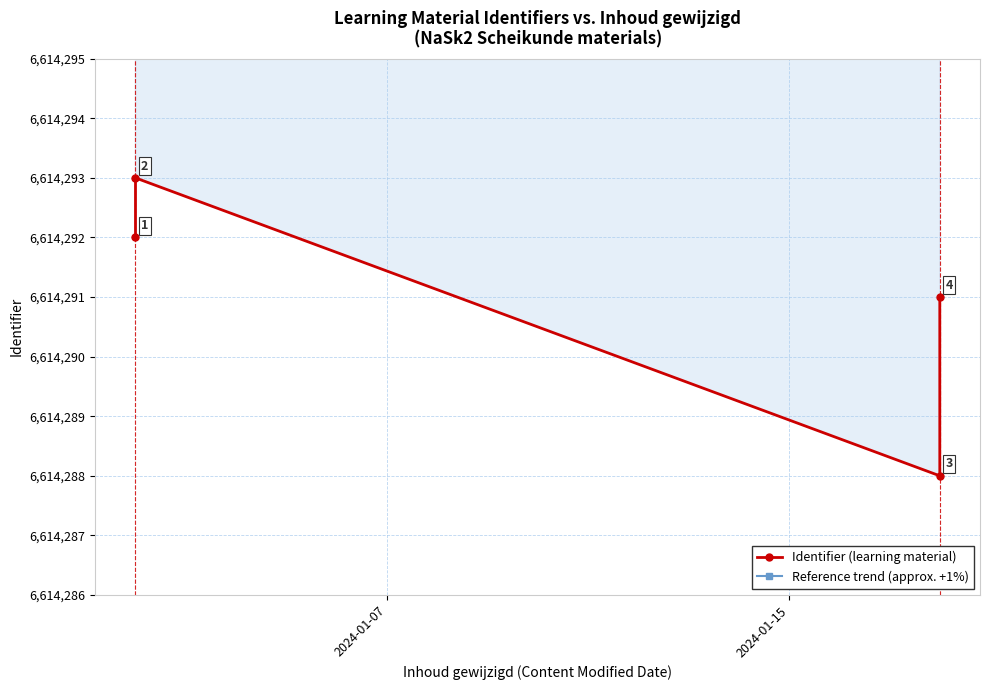

What are all the series names shown in the legend?

Identifier (learning material), Reference trend (approx. +1%)